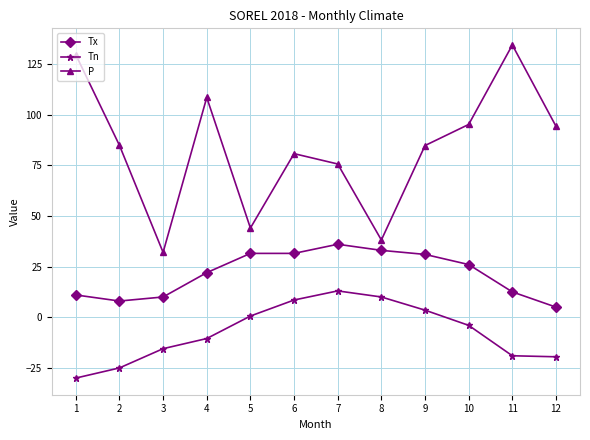

Which series has the widest spread of values?

P